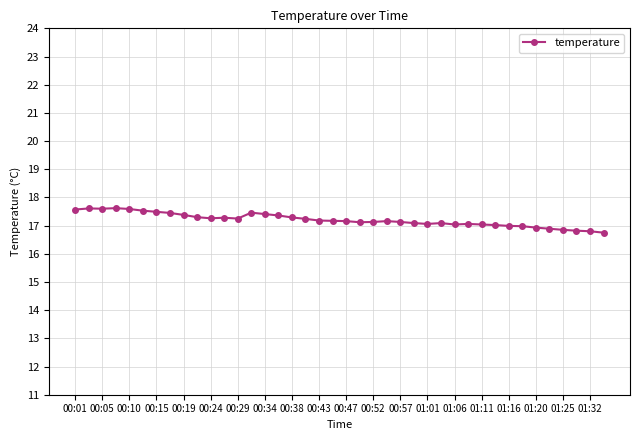

What is the average value?

17.2